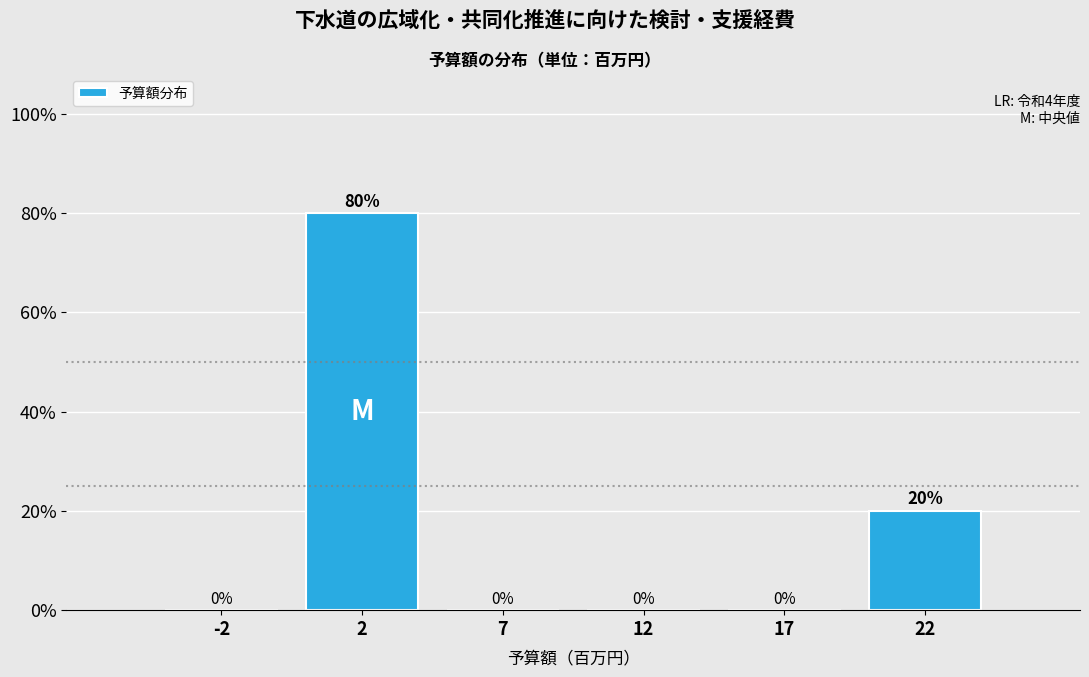

Reading right to left, extract all data points from this chart.

22=20	17=0	12=0	7=0	2=80	-2=0